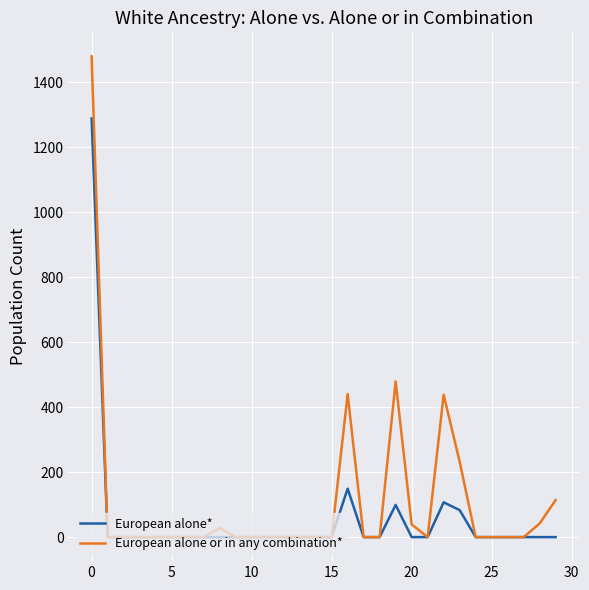

What is the maximum value shown in the chart?

1479